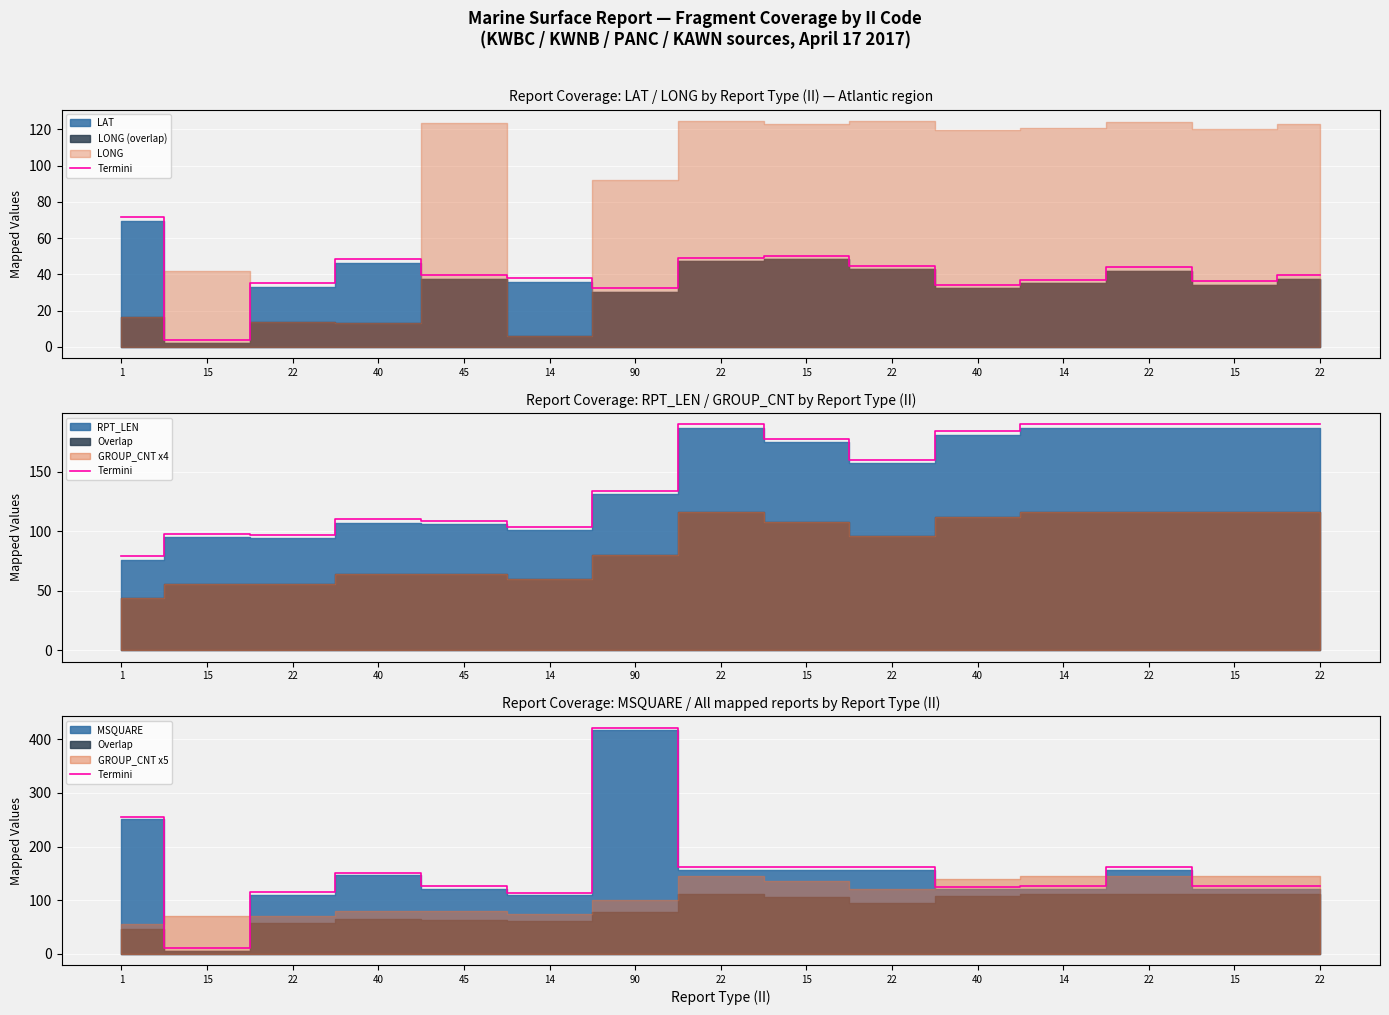

Is it true that the value at 40 is 40?

False